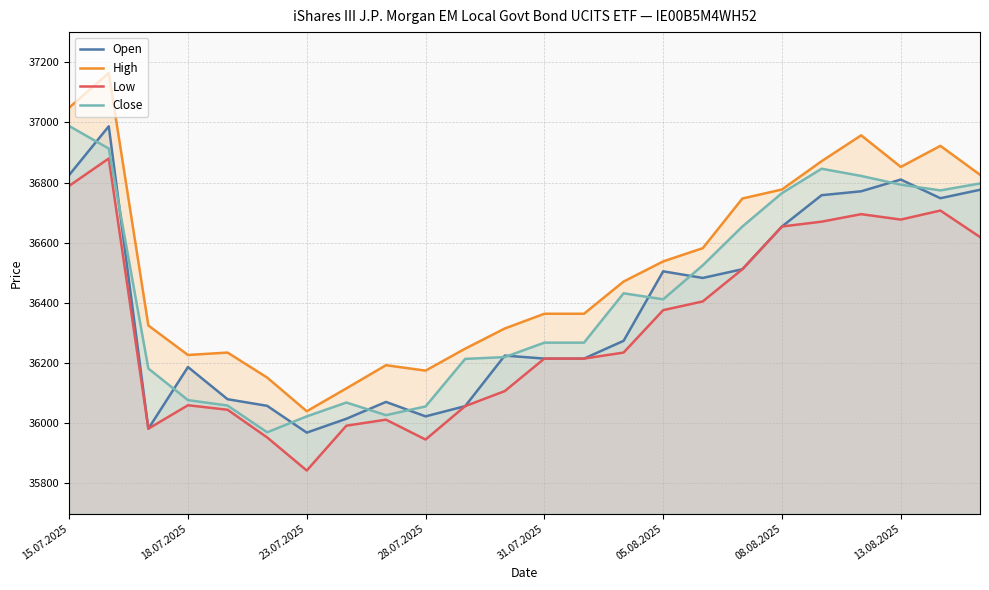

What is the smallest value displayed?

35843